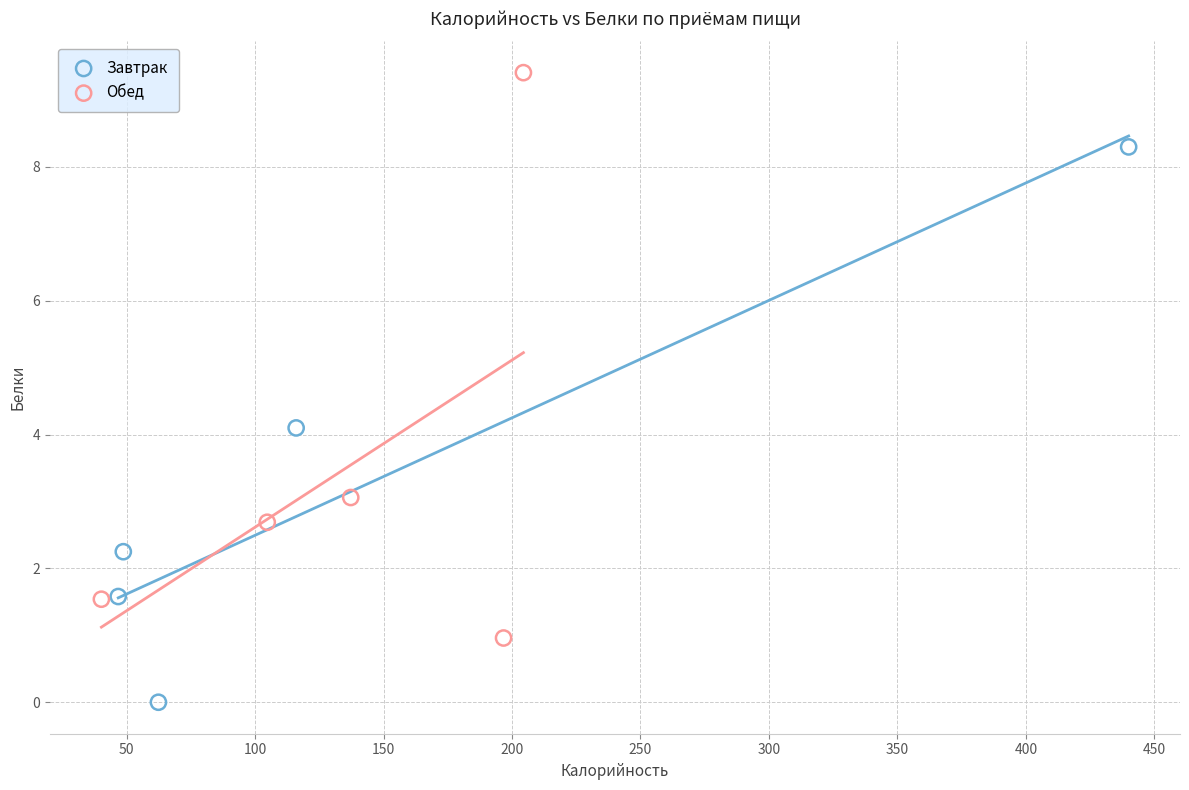

Which series contains the lowest Y value?

Завтрак